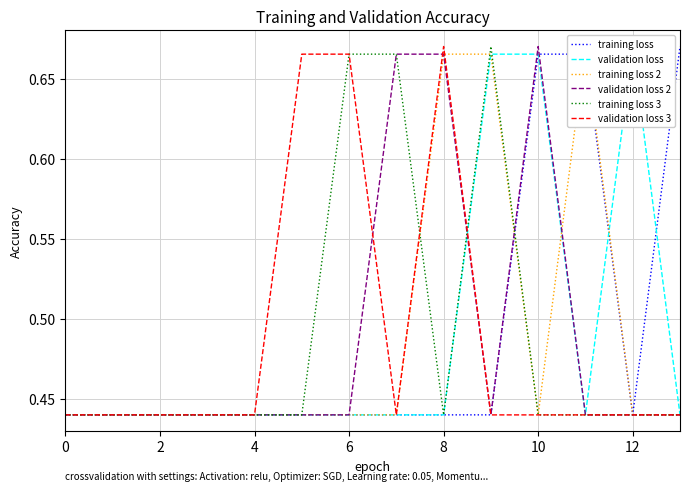

True or false: validation loss 3 and validation loss cross at least once.

True